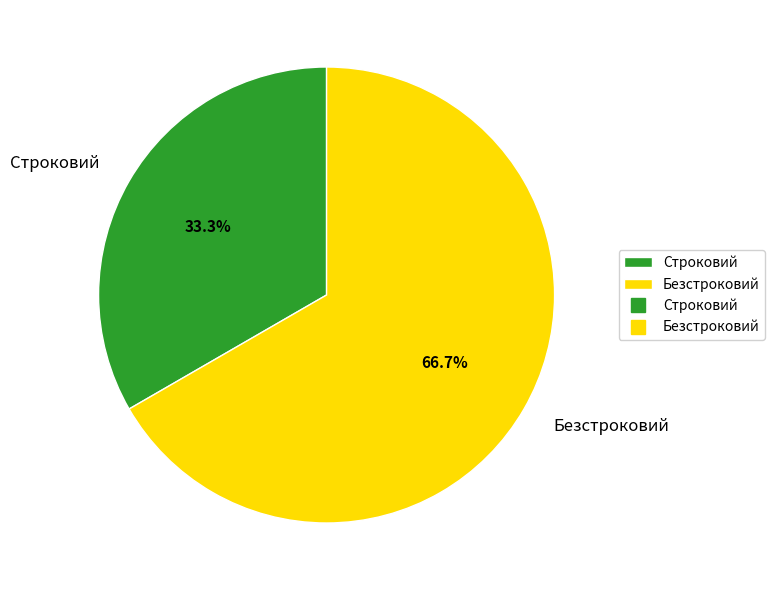

Rank the categories by value from lowest to highest.

Строковий, Безстроковий